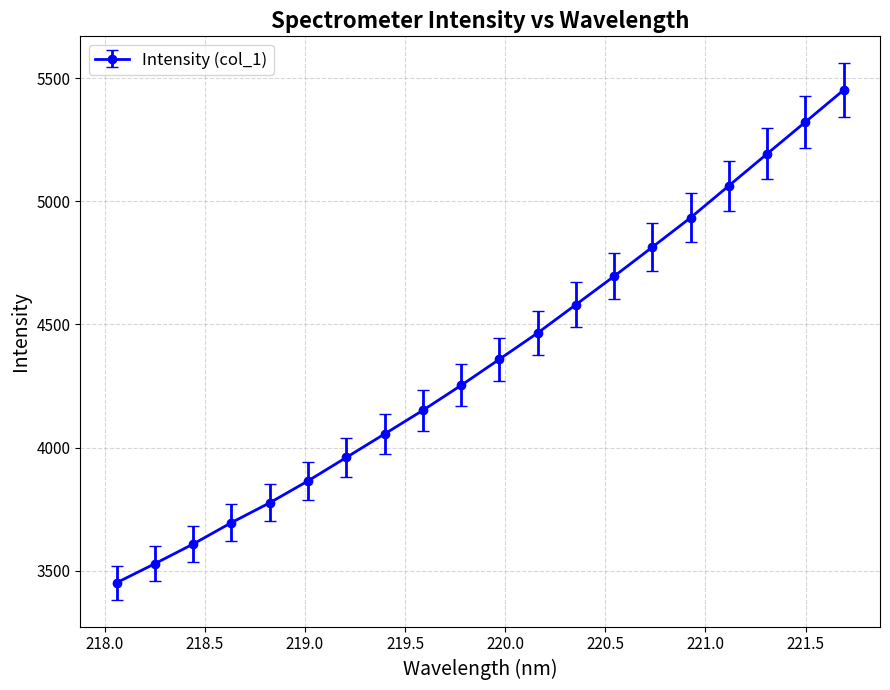

What is the value of the 6th point from the left?

3865.1